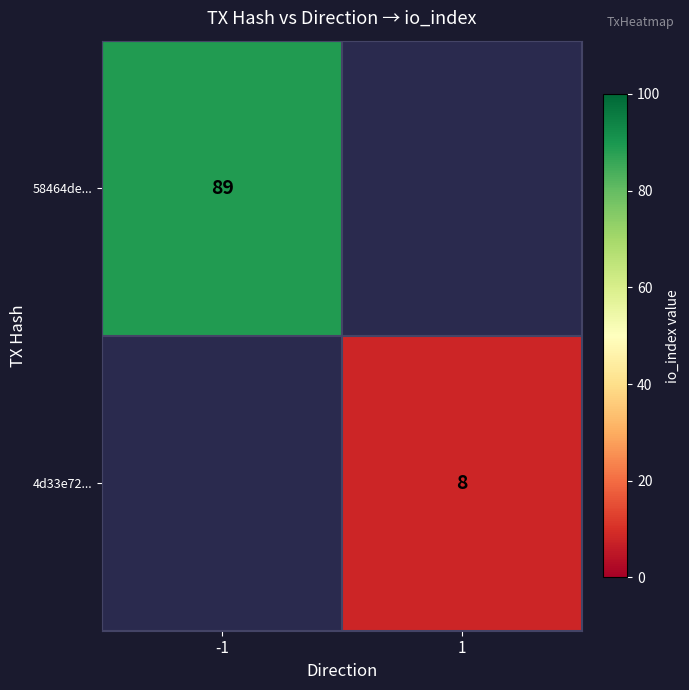

At how many categories does at least one series exceed 19?

1